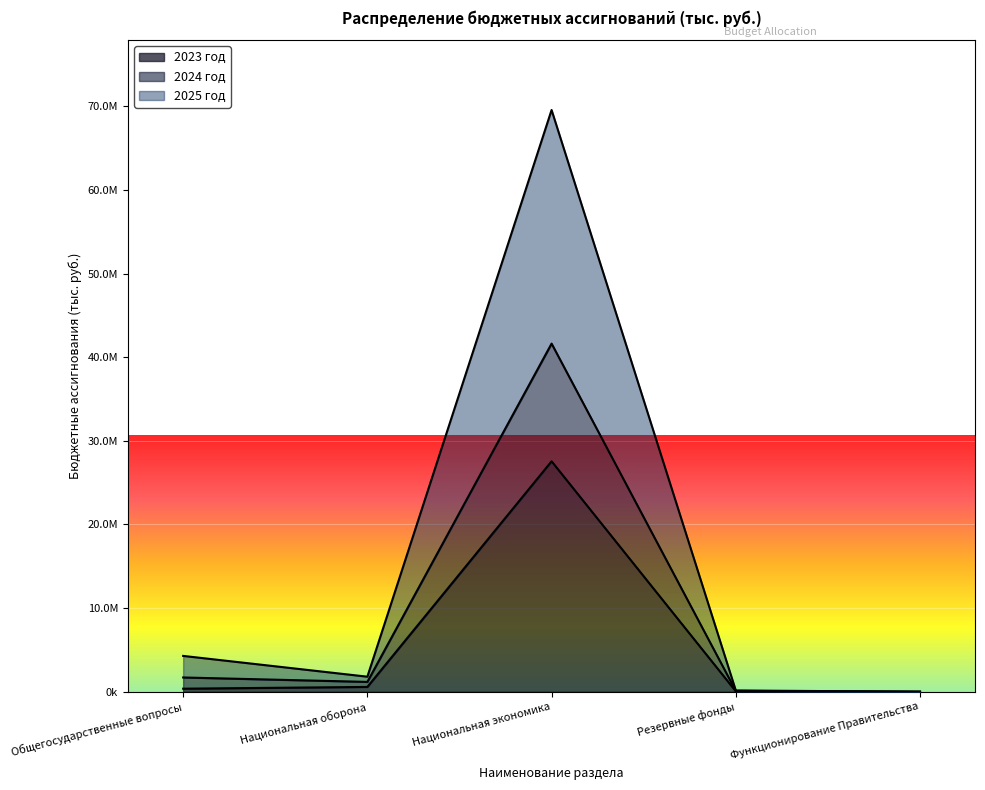

What are all the series names shown in the legend?

2023 год, 2024 год, 2025 год